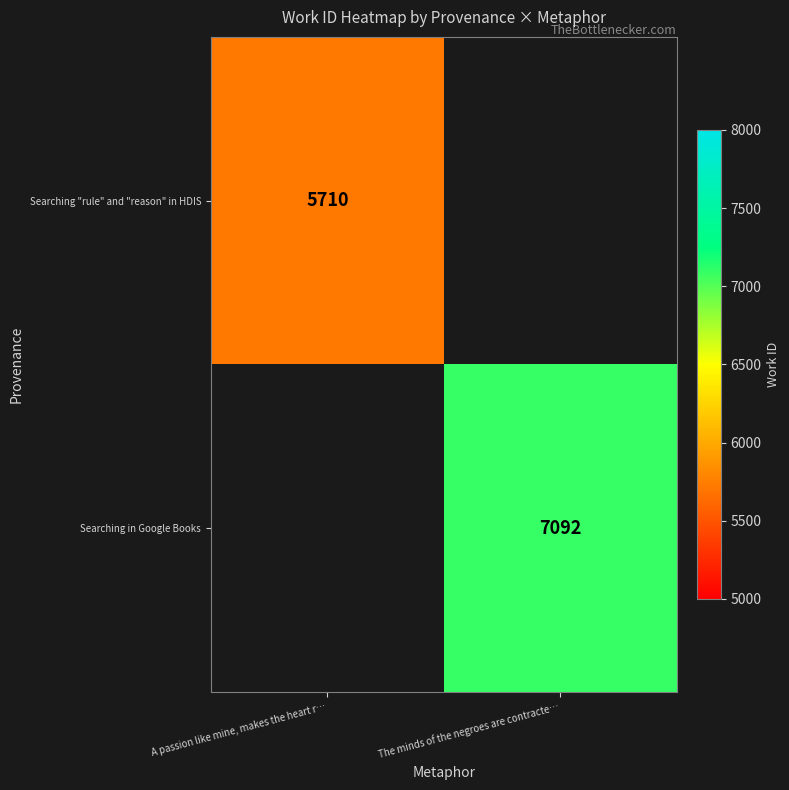

Is the value of Searching "rule" and "reason" in HDIS at A passion like mine, makes the heart r… greater than the value of Searching in Google Books at The minds of the negroes are contracte…?

No